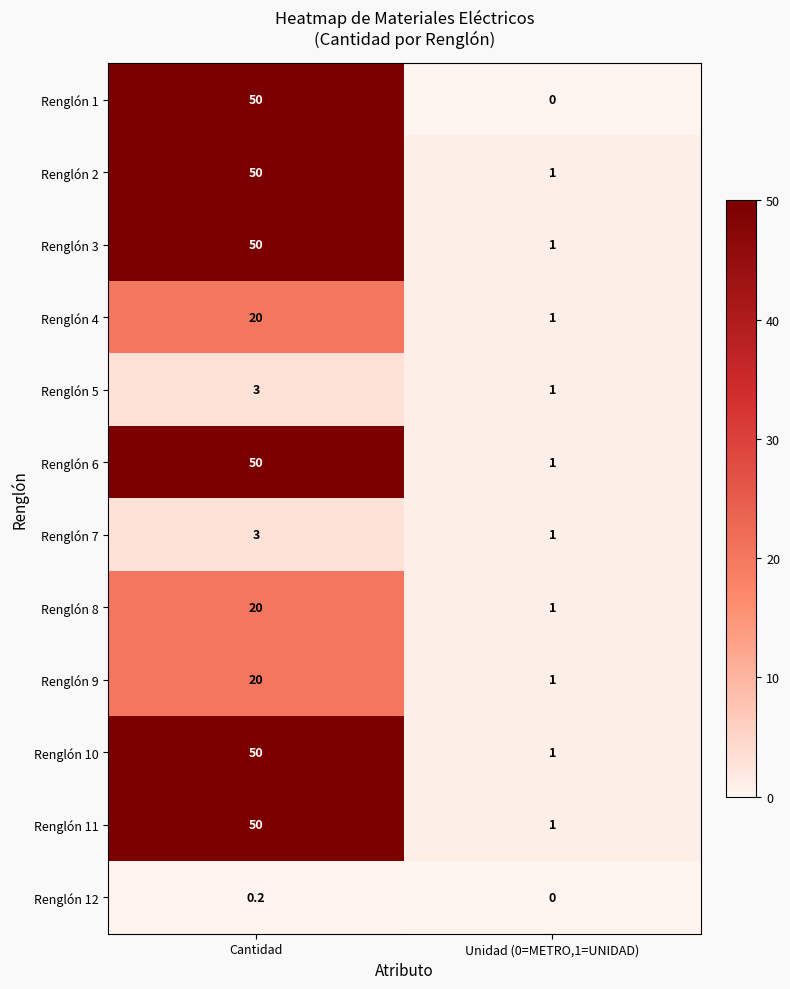

Which series has the widest spread of values?

Renglón 1